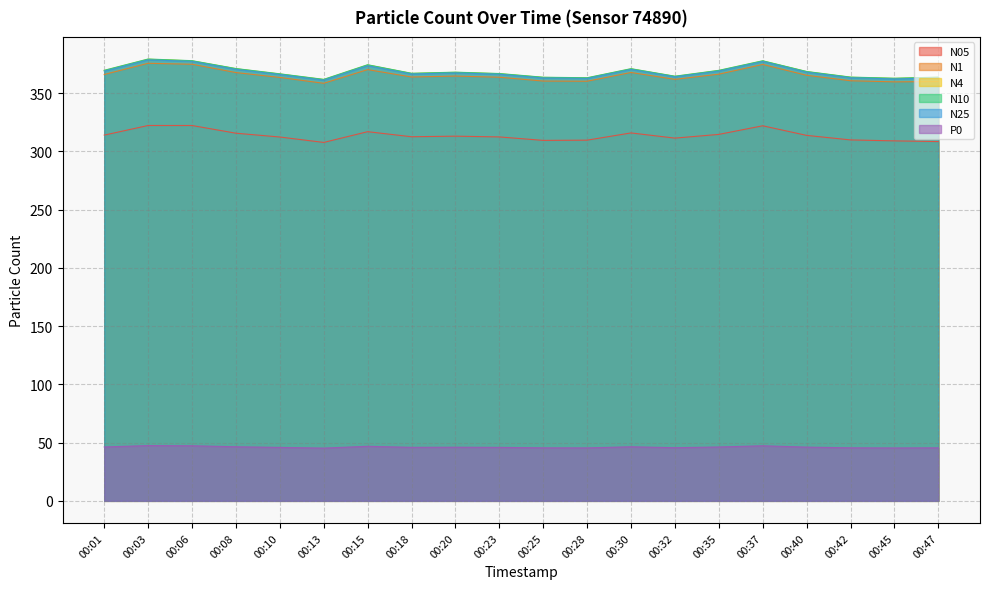

Which category has the lowest value in the N4 series?

00:13